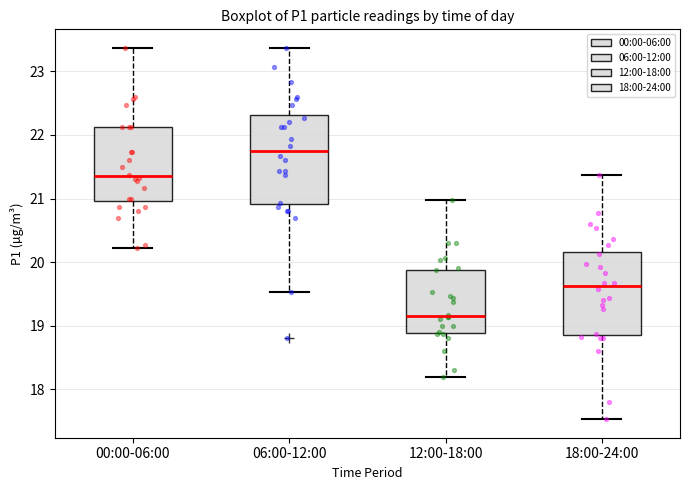

Reading left to right, transcribe this box plot: for each box, give where its median line is, the range the box spans, and where its two whiskers end, as read against the y-axis. The values are not printed on the chart, so give them approximately, as read against the axis.

00:00-06:00: median 21.4, box 21.0 to 22.1, whiskers 20.2 to 23.4
06:00-12:00: median 21.8, box 20.9 to 22.3, whiskers 19.5 to 23.4
12:00-18:00: median 19.2, box 18.9 to 19.9, whiskers 18.2 to 21.0
18:00-24:00: median 19.6, box 18.9 to 20.2, whiskers 17.5 to 21.4